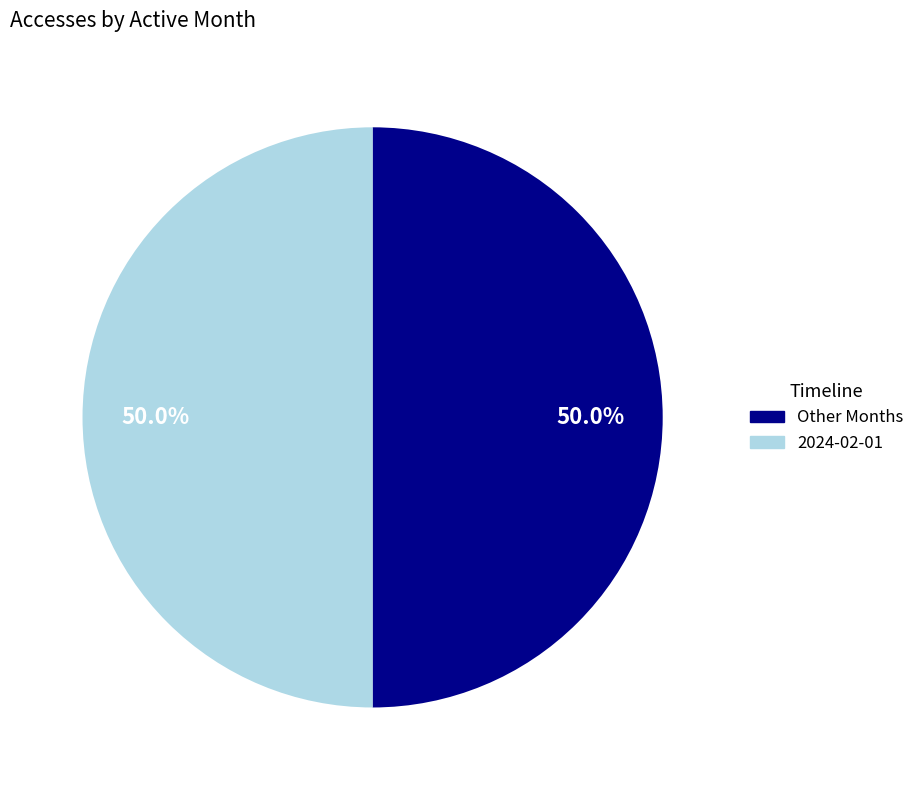

Count the number of slices in the pie.

2